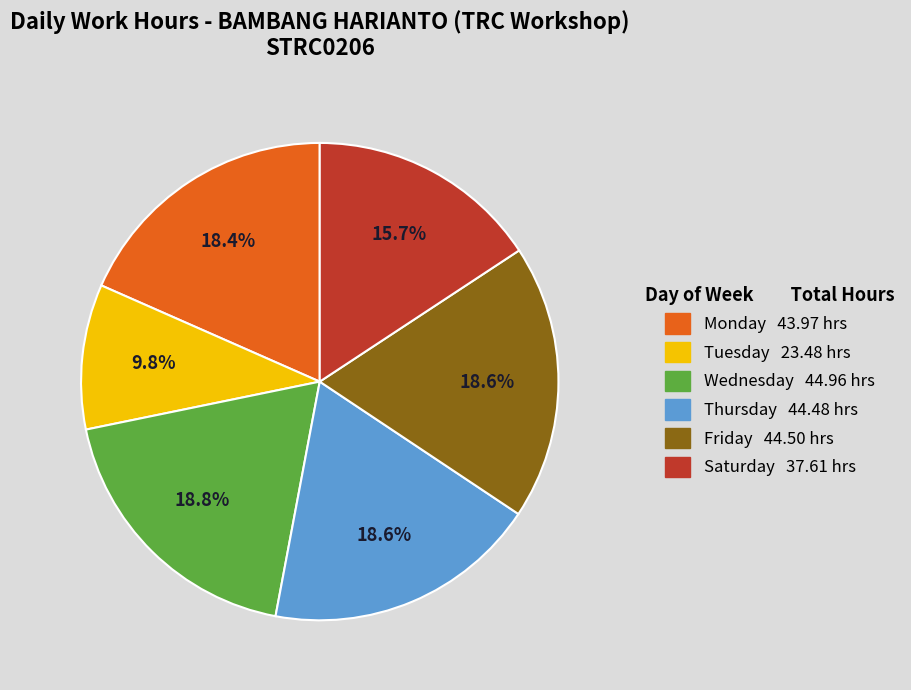

Is there any slice that represents more than half of the pie?

No